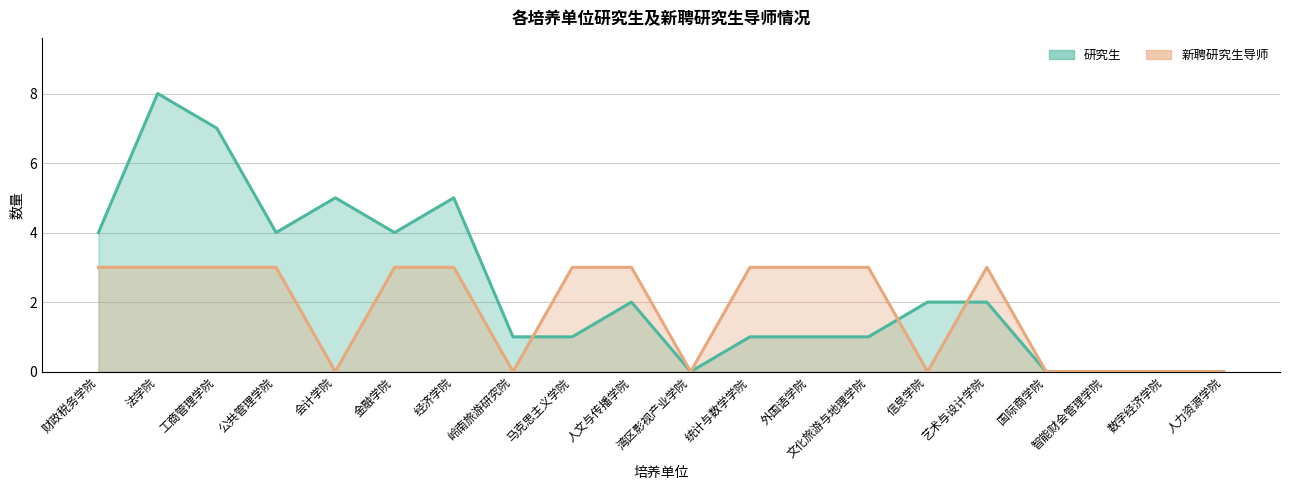

What is the average value of the 新聘研究生导师 series?

2